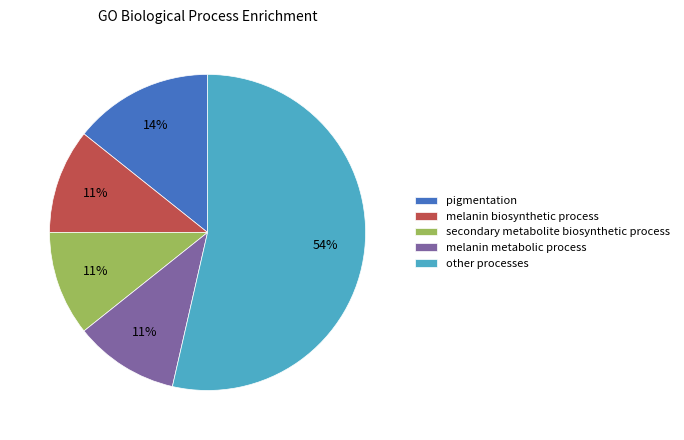

How many segments does this pie chart have?

5